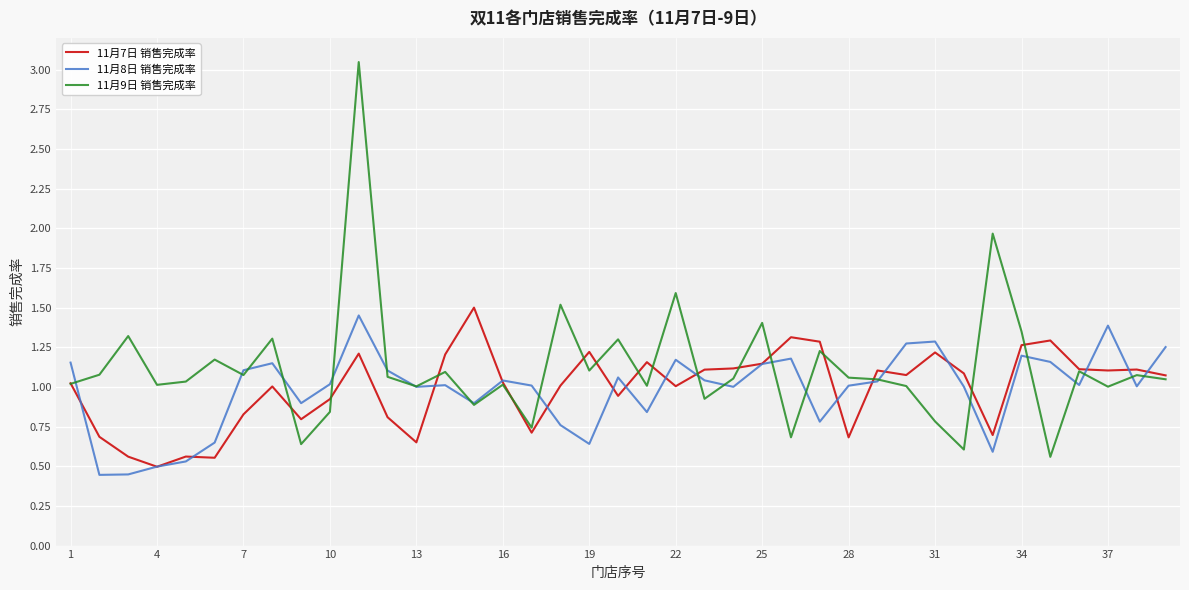

How many categories are shown in the chart?

39